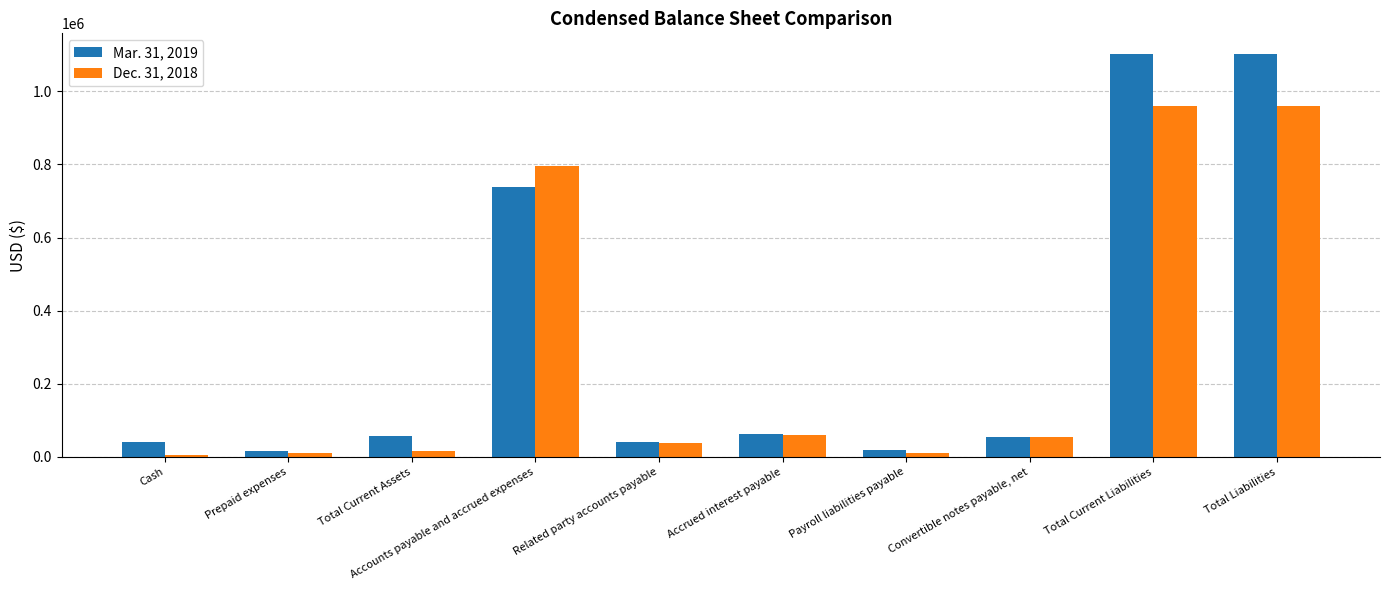

What value does the Mar. 31, 2019 series have at Convertible notes payable, net, to the nearest 10?

54270